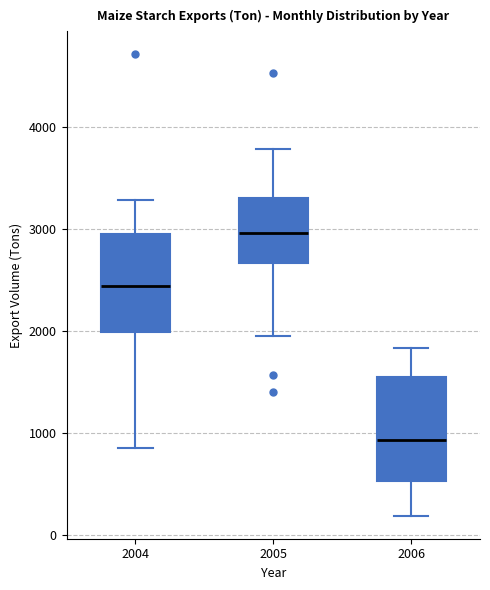

Reading left to right, read every box against the y-axis: the position of its median line, the range the box covers, and the ends of its whiskers. The values are not printed on the chart, so give them approximately, as read against the axis.

2004: median 2400, box 2000 to 2900, whiskers 900 to 3300
2005: median 3000, box 2700 to 3300, whiskers 1900 to 3800
2006: median 900, box 500 to 1500, whiskers 200 to 1800